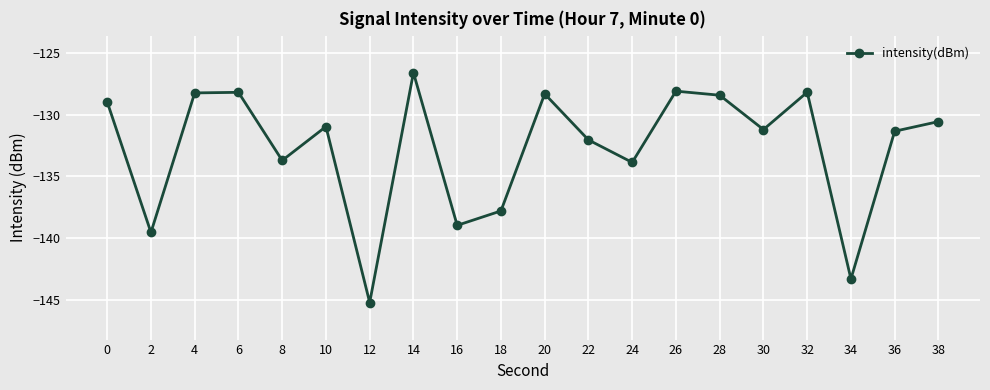

What is the change in value from 0 to 14?

+2.4